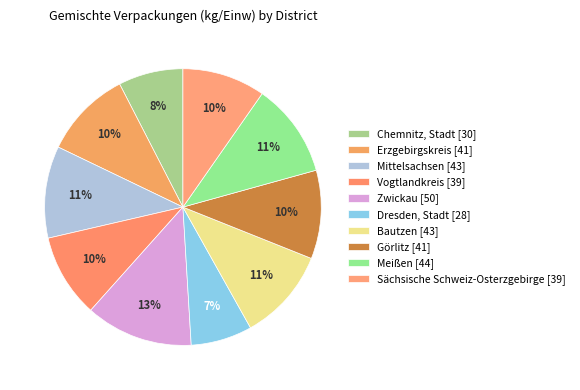

What is the total percentage of Erzgebirgskreis and Dresden, Stadt?

17.5%